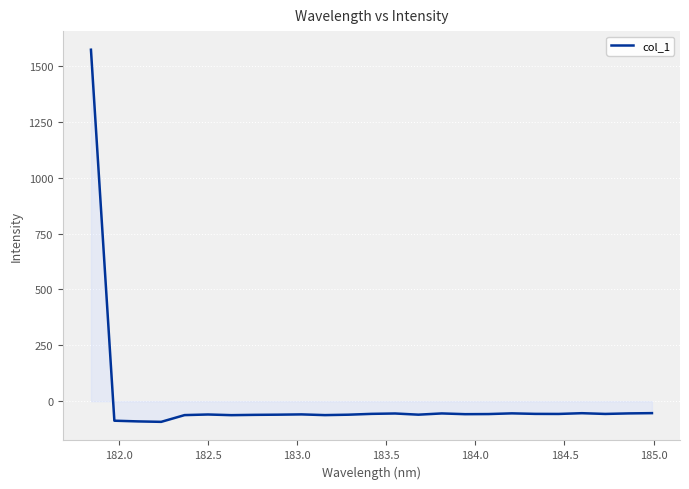

What is the difference between the maximum and minimum values?

1664.3